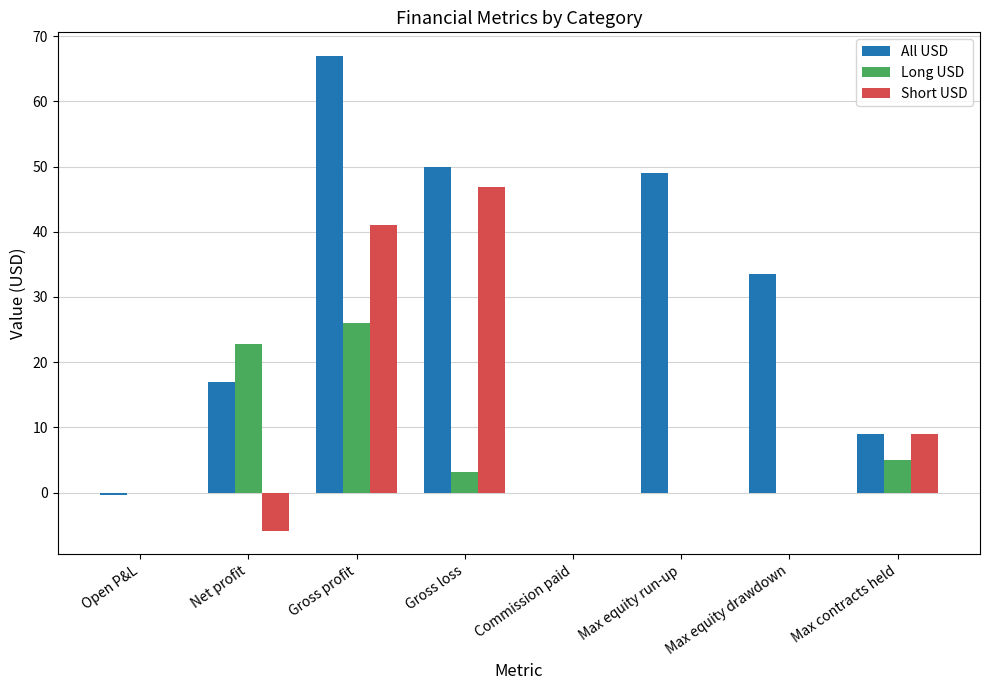

At which category is the sum across all series the highest?

Gross profit